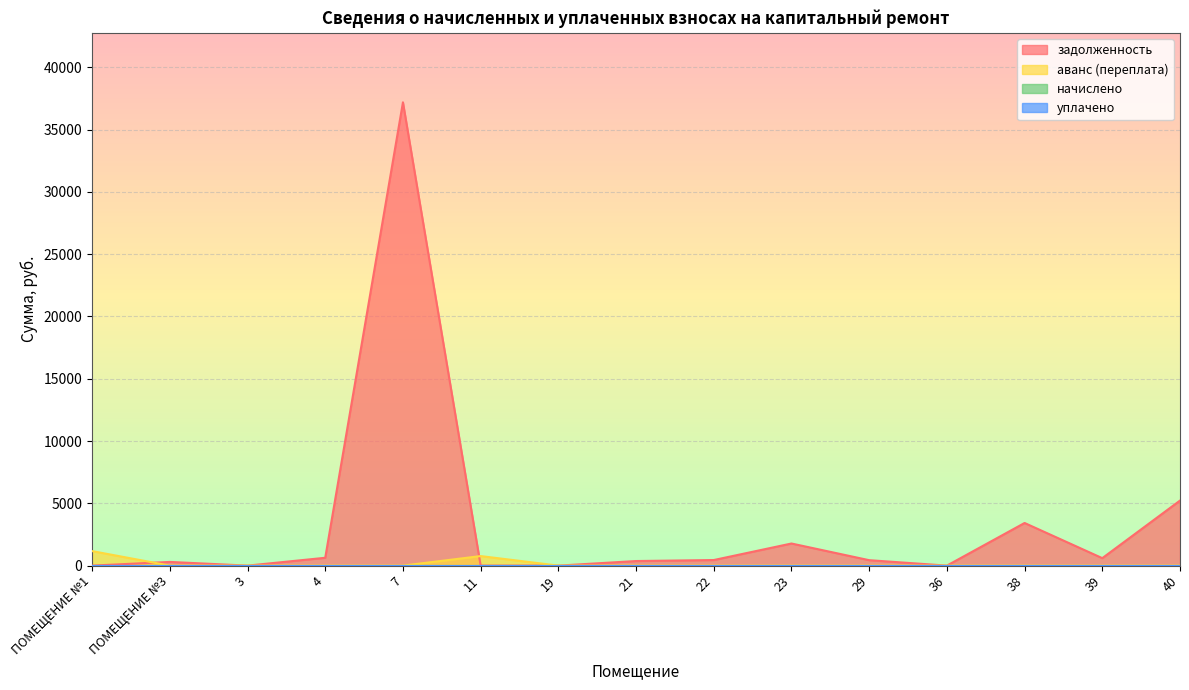

The value of задолженность at 4 is 629.0. True or false?

True